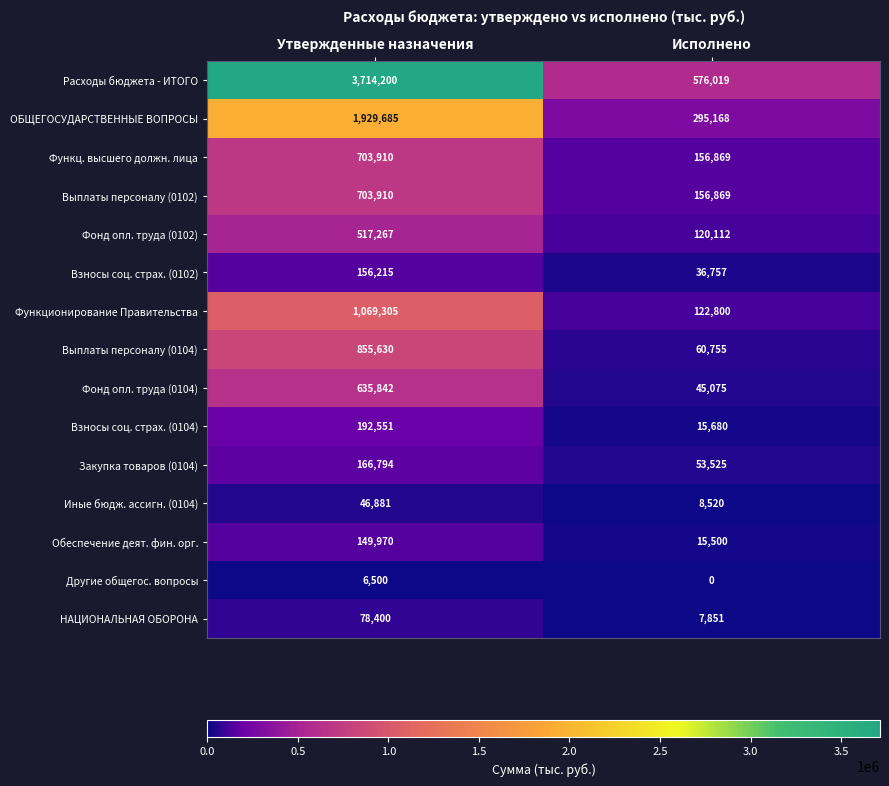

Rank the categories by Взносы соц. страх. (0102) value from highest to lowest.

Утвержденные назначения, Исполнено